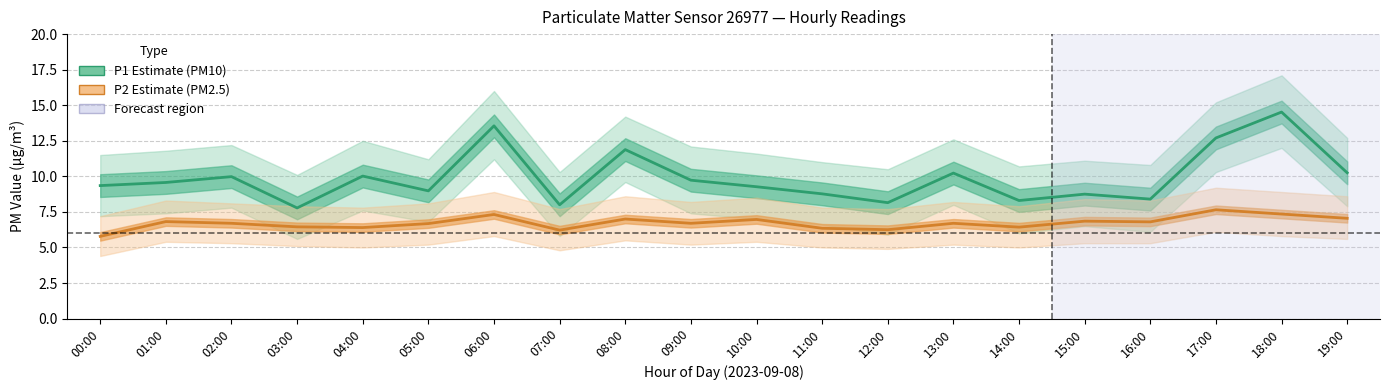

Which category has the highest value across all series?

18:00